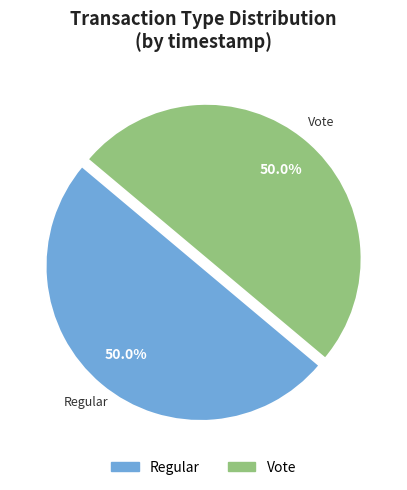

What is the ratio of the value at Vote to the value at Regular?

1.0